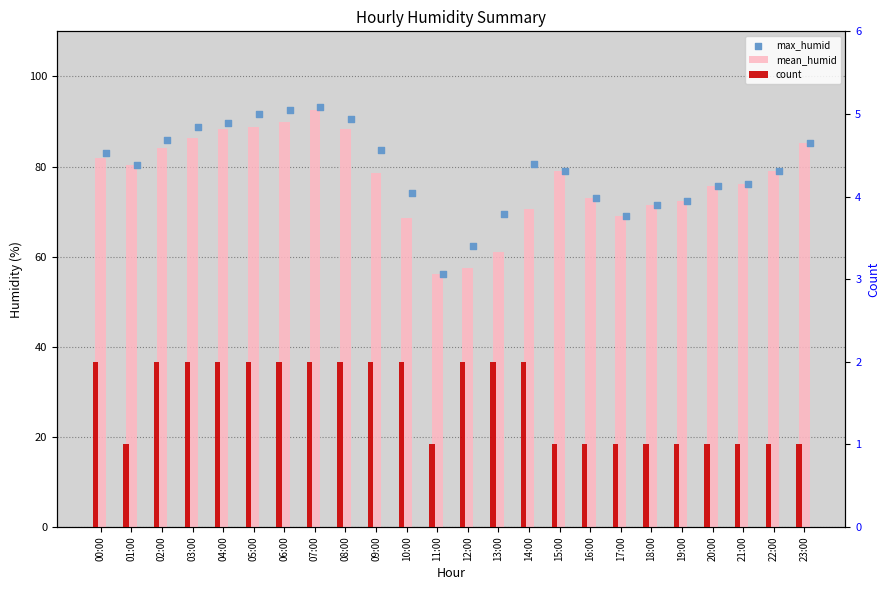

At how many categories does at least one series exceed 52?

24